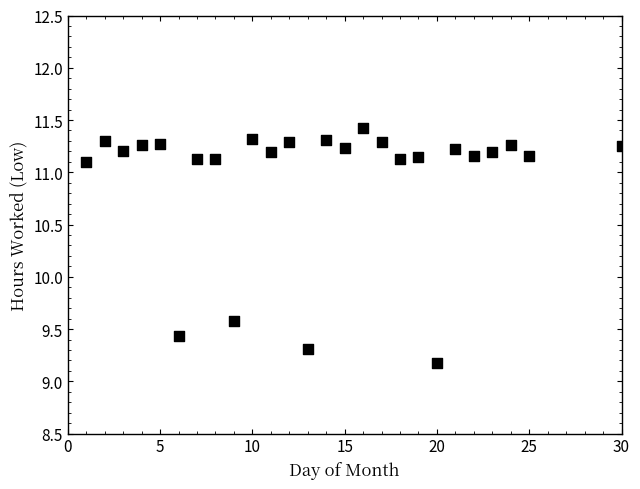

What Y value in the scatter plot is closest to 10?

9.6